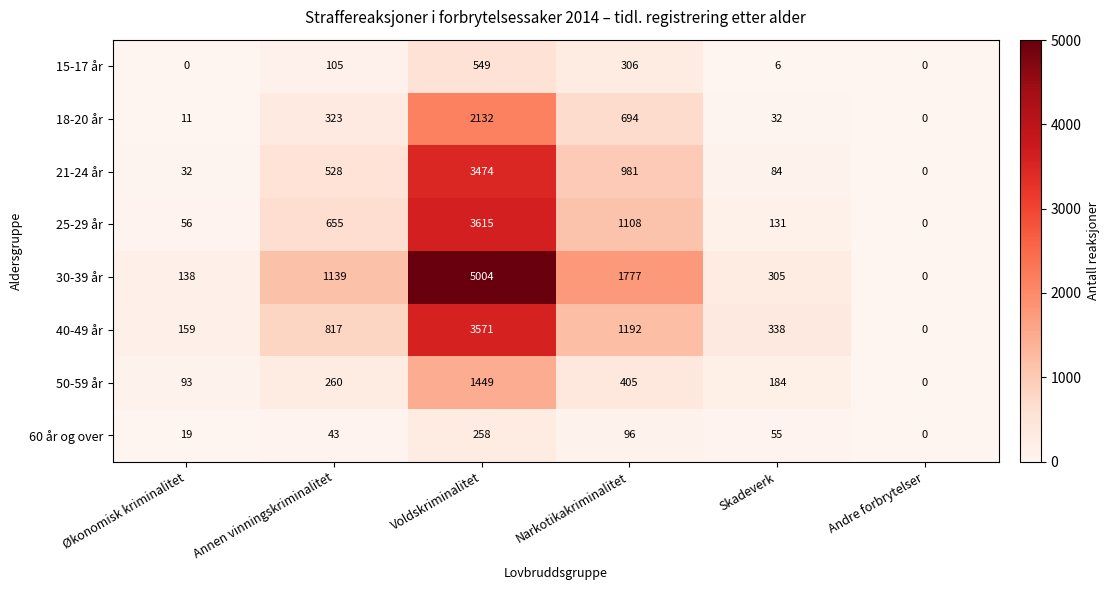

Count the number of categories in the chart.

6